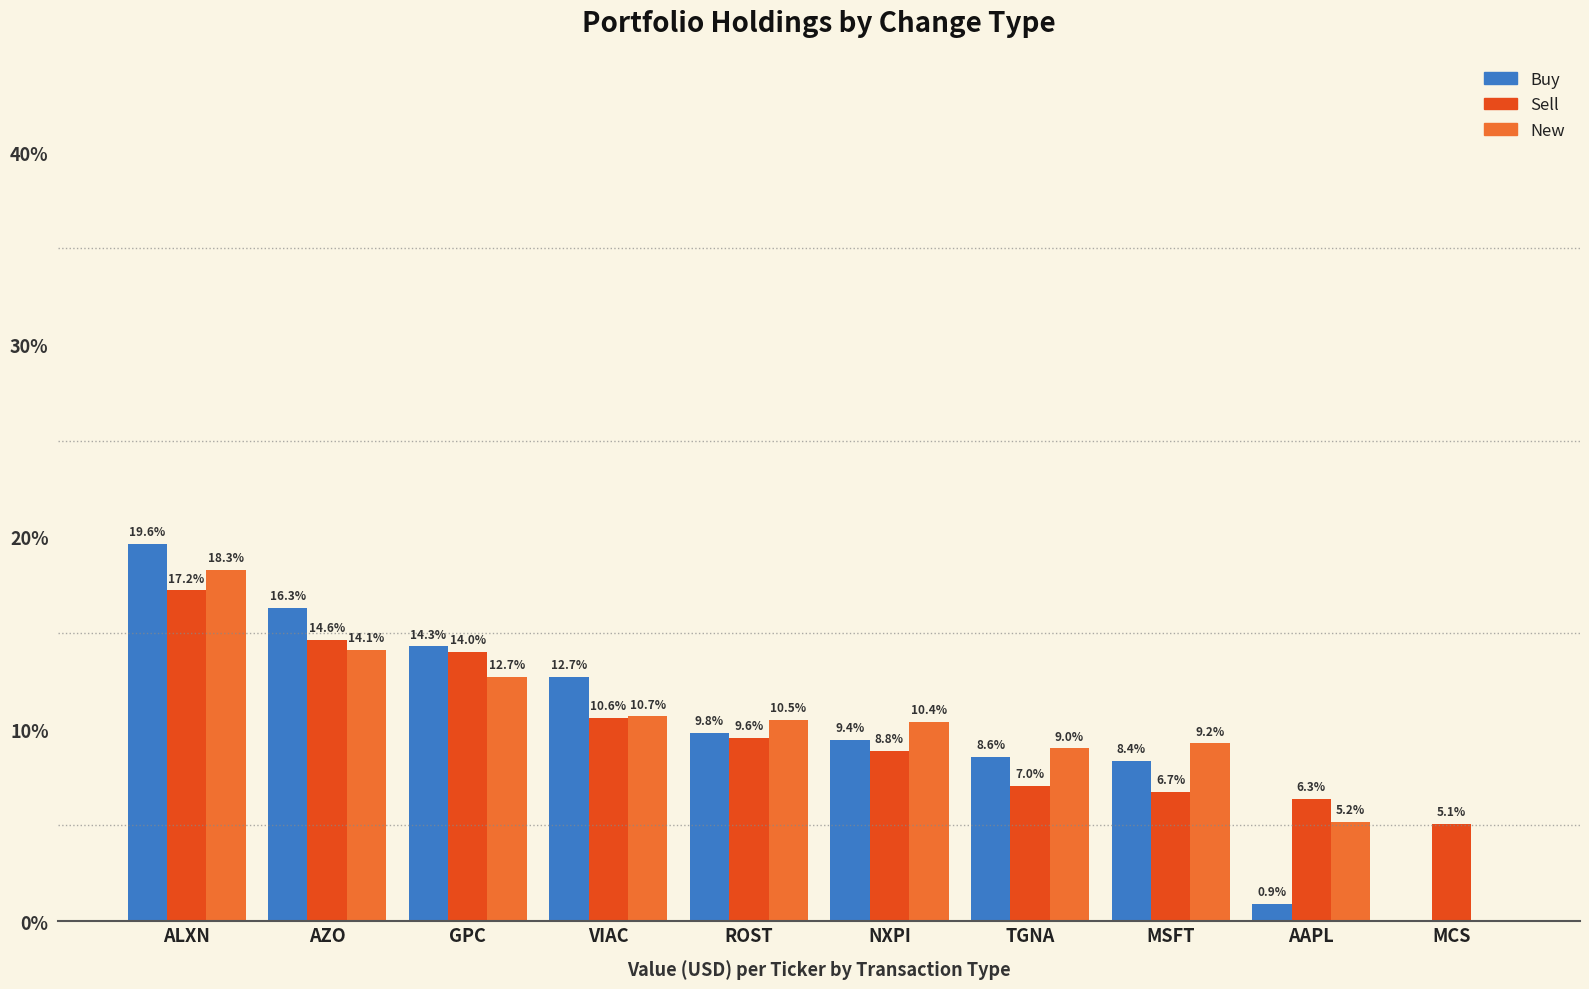

Is it true that New equals 20.6 at AZO?

False